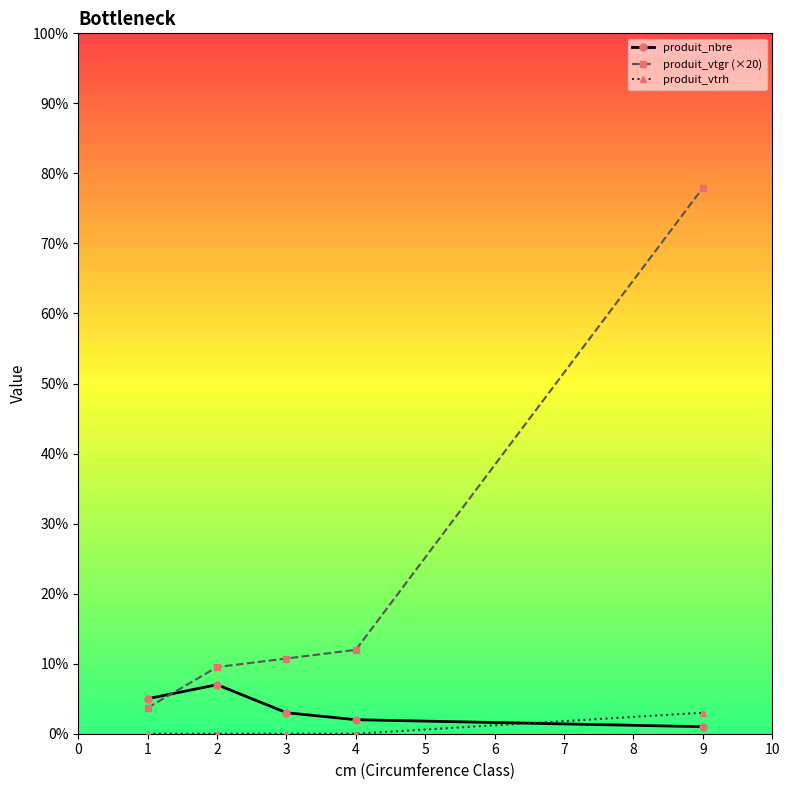

How many data points does each series have?

5